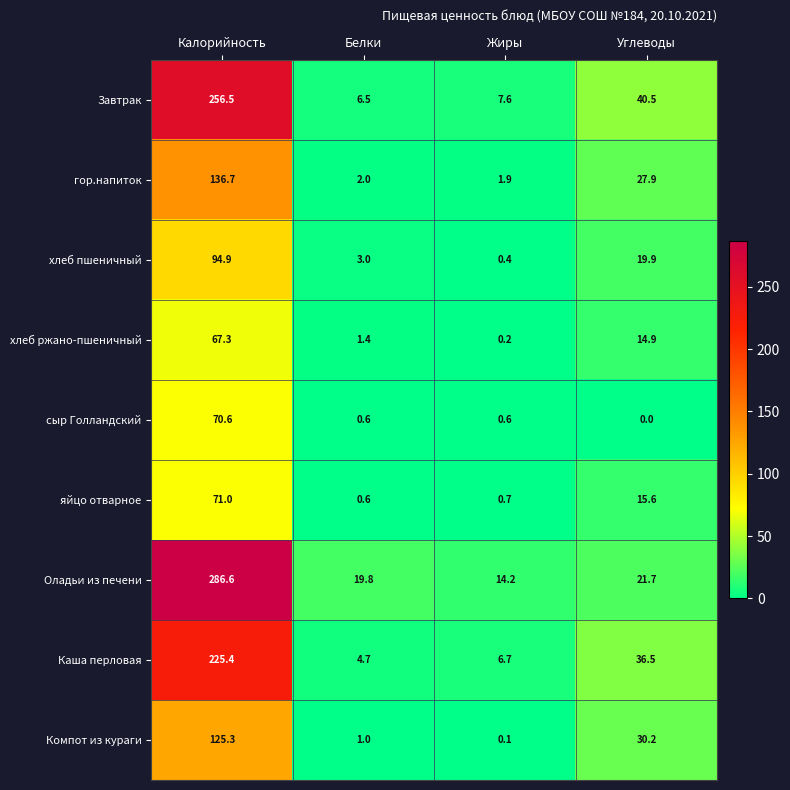

List the series in order of their peak value, highest first.

Оладьи из печени, Завтрак, Каша перловая, гор.напиток, Компот из кураги, хлеб пшеничный, яйцо отварное, сыр Голландский, хлеб ржано-пшеничный